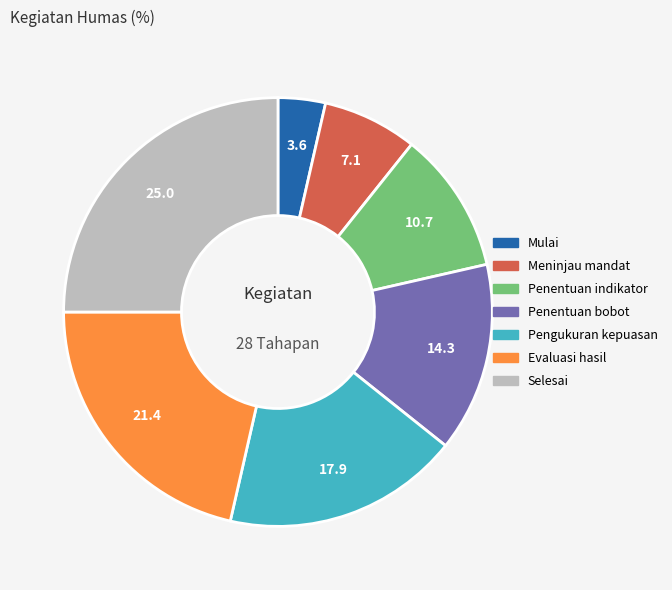

Is there any slice that represents more than half of the pie?

No